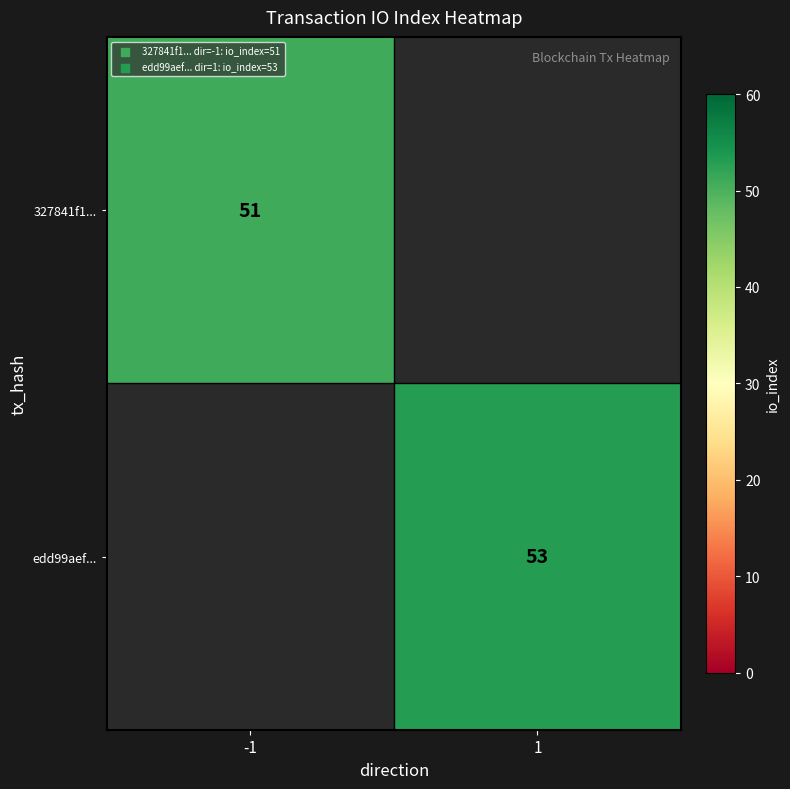

The value of edd99aef... at 1 is 53. True or false?

True